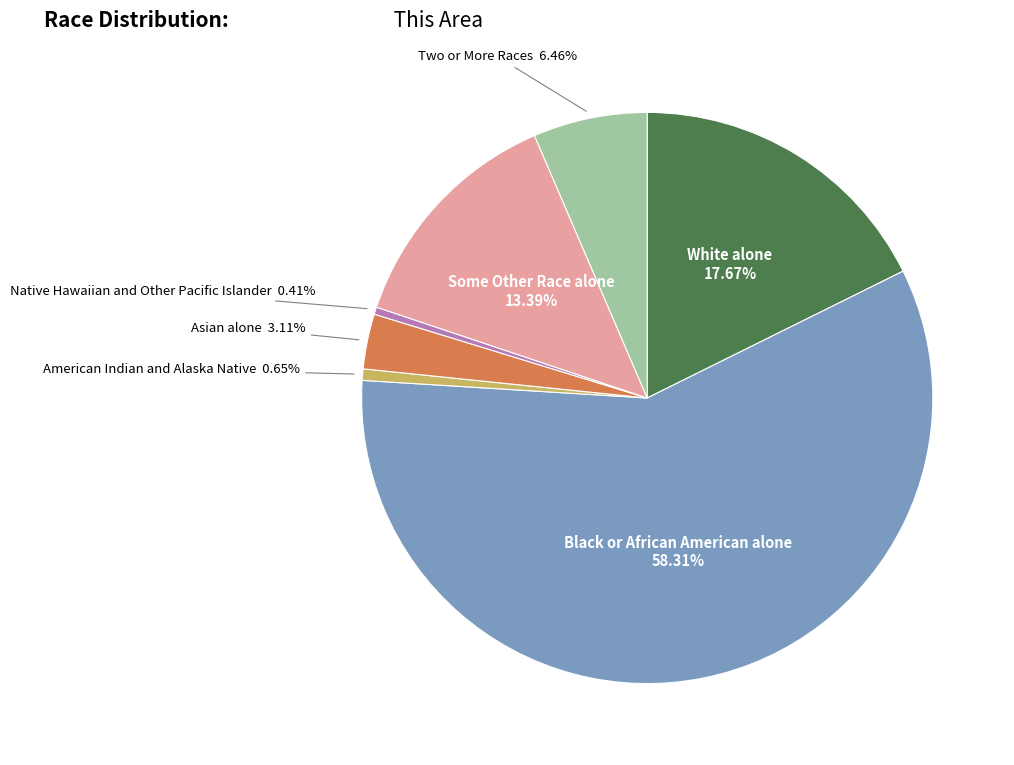

How many segments does this pie chart have?

7